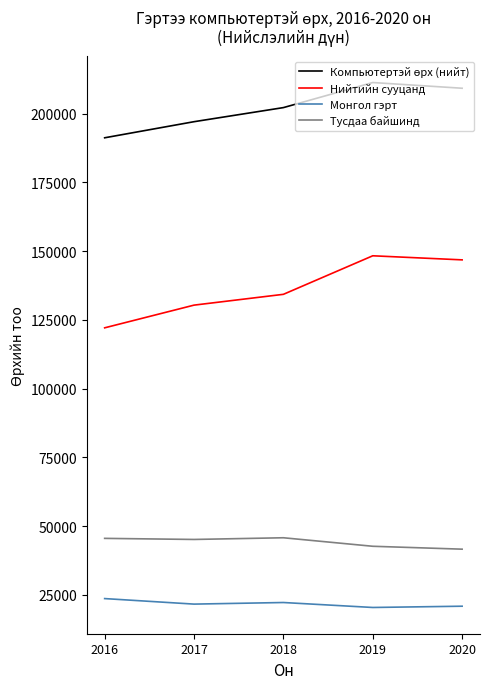

The value of Монгол гэрт at 2017 is 32885. True or false?

False